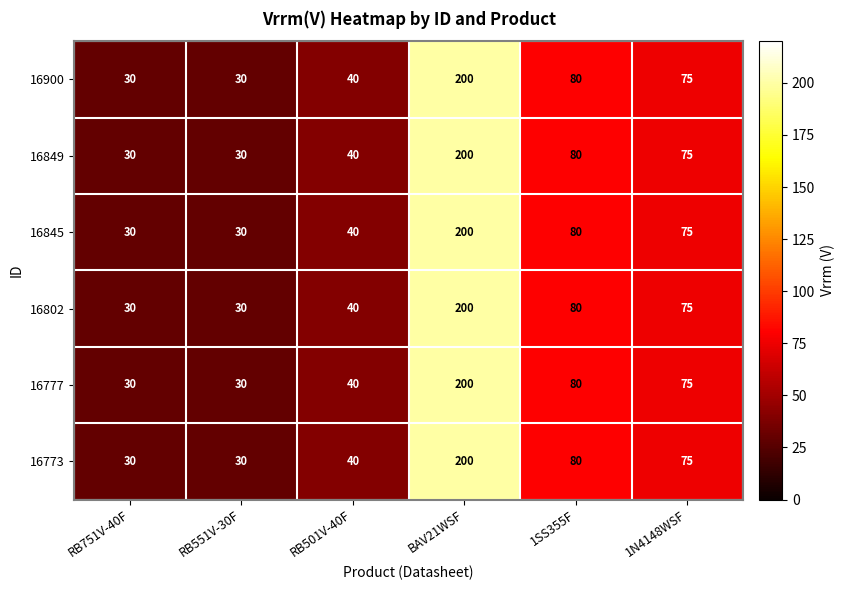

Where is 16802 nearest to the value 115?

1SS355F